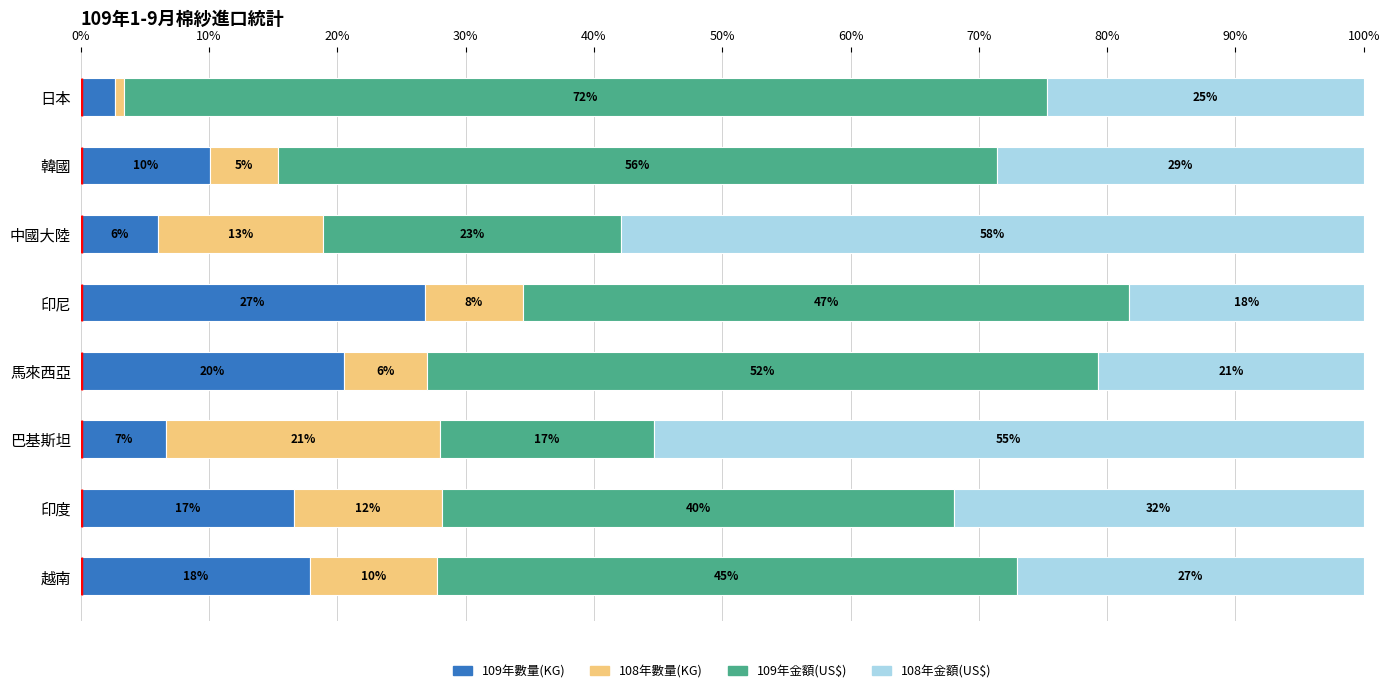

Reading left to right, extract all data points from this chart.

109年數量(KG): 17.9	16.6	6.7	20.5	26.8	6.1	10.1	2.7
108年數量(KG): 9.9	11.5	21.3	6.5	7.7	12.8	5.3	0.7
109年金額(US$): 45.2	39.9	16.7	52.4	47.2	23.2	56.0	71.9
108年金額(US$): 27.0	31.9	55.3	20.7	18.3	57.9	28.6	24.7